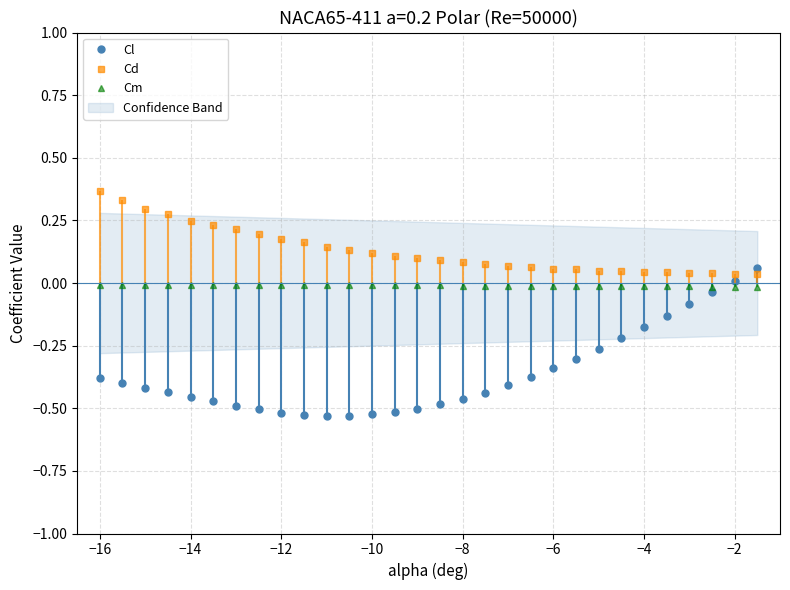

What is the sum of all Cd values?

3.9